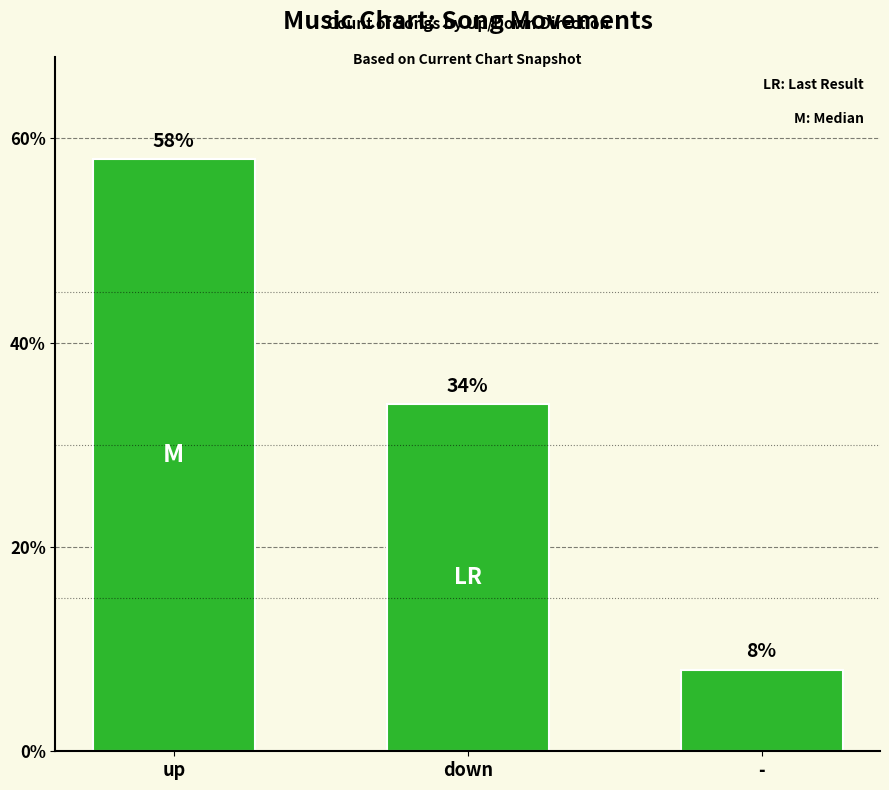

How many distinct data groups are displayed?

1